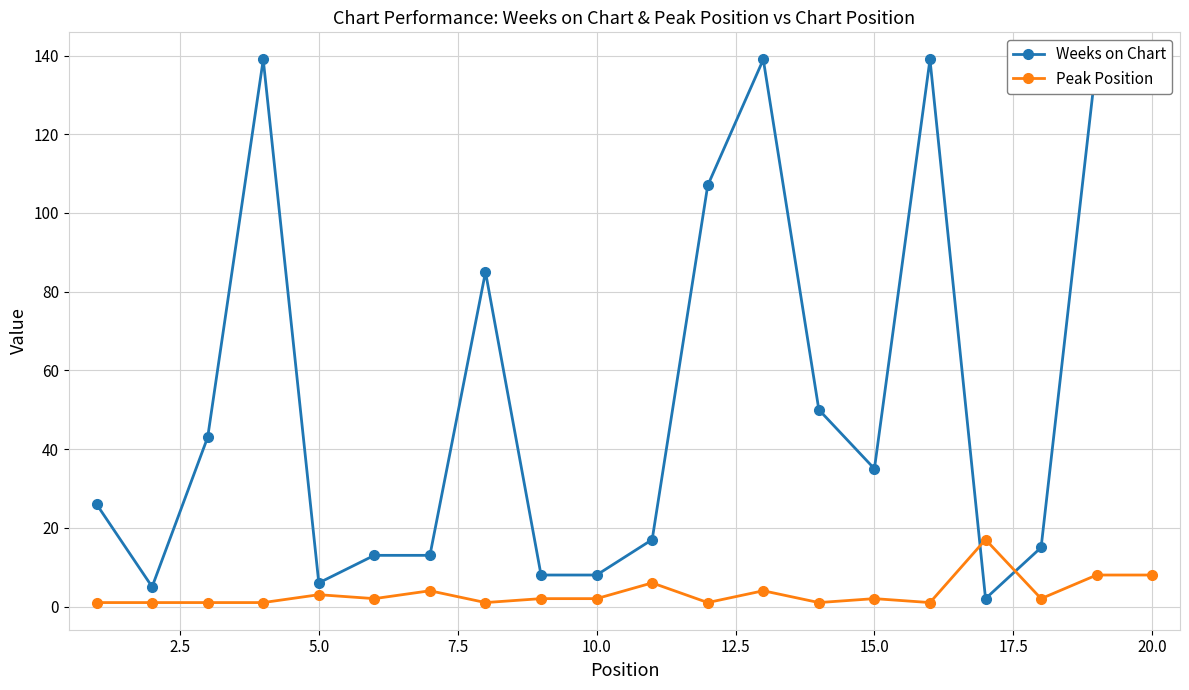

What is the highest value of the Peak Position series?

17